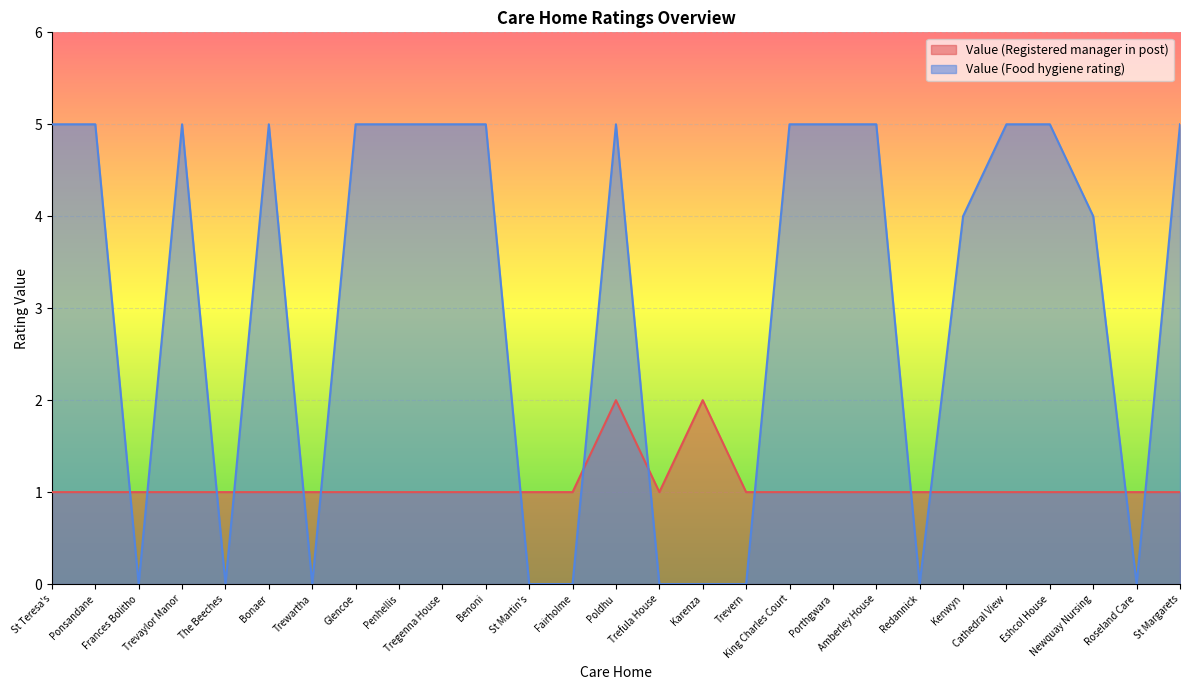

What are all the series names shown in the legend?

Value (Registered manager in post), Value (Food hygiene rating)